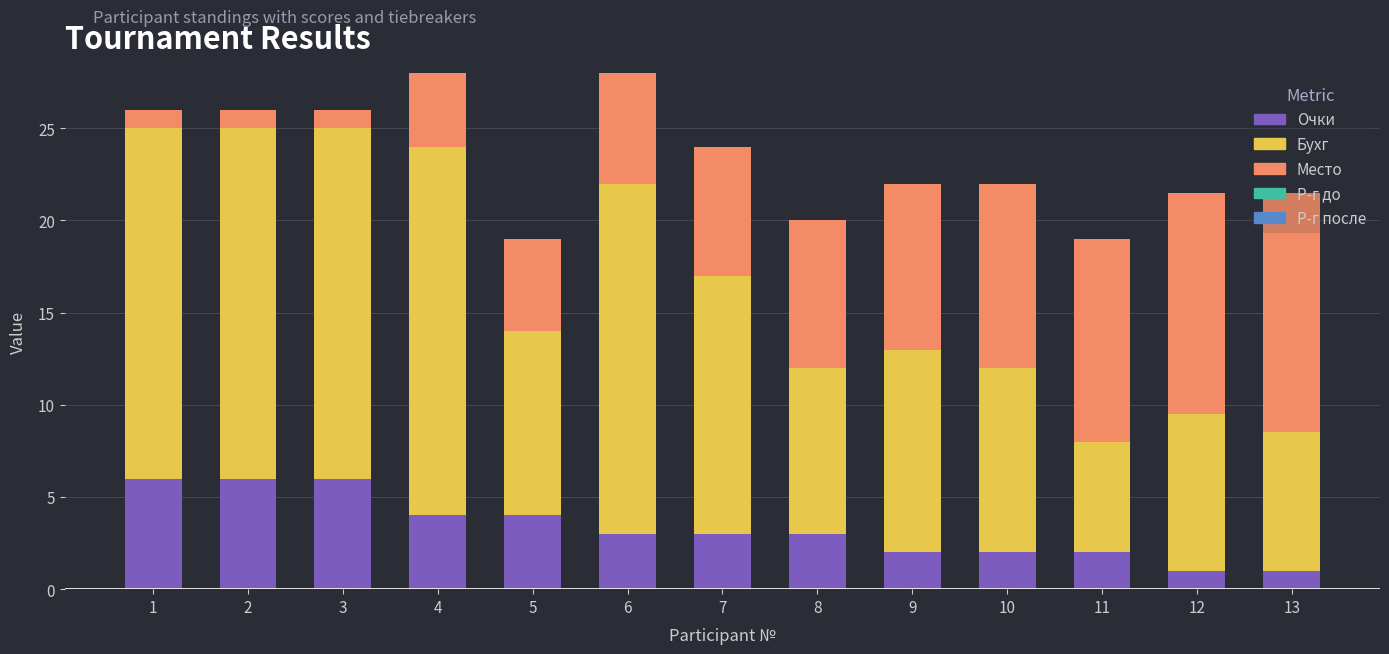

What is the lowest value of the Очки series?

1.0